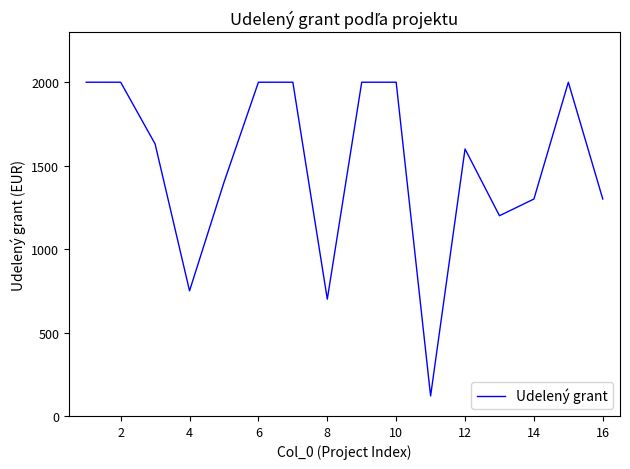

What is the minimum value shown in the chart?

120